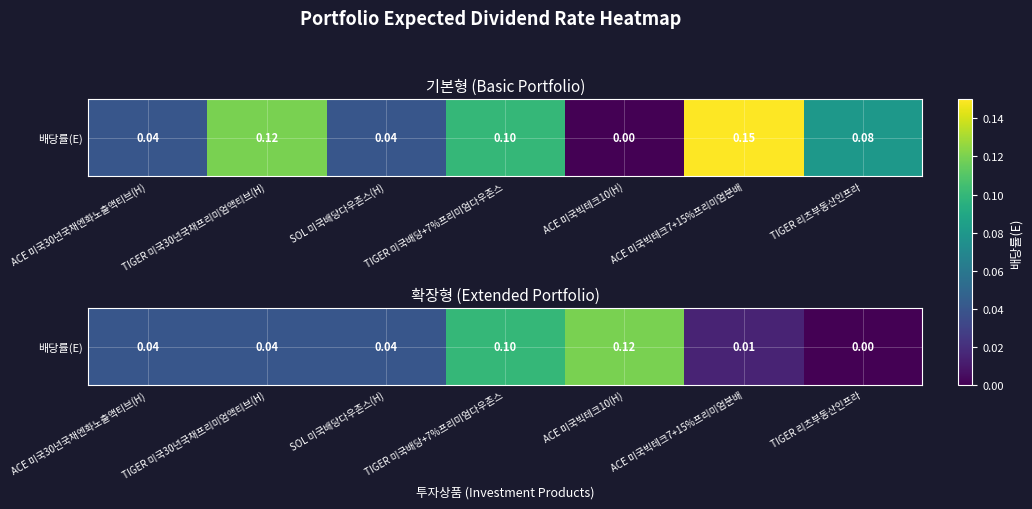

Reading right to left, extract all data points from this chart.

TIGER 리츠부동산인프라=0.0	ACE 미국빅테크7+15%프리미엄분배=0.0	ACE 미국빅테크10(H)=0.1	TIGER 미국배당+7%프리미엄다우존스=0.1	SOL 미국배당다우존스(H)=0.0	TIGER 미국30년국채프리미엄액티브(H)=0.0	ACE 미국30년국채엔화노출액티브(H)=0.0